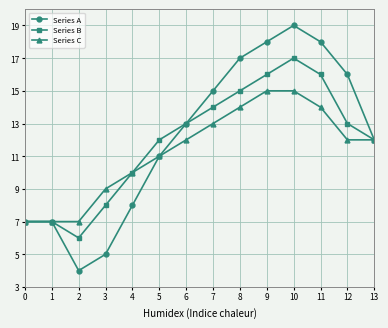

How many values in the Series A series are below 13?

7